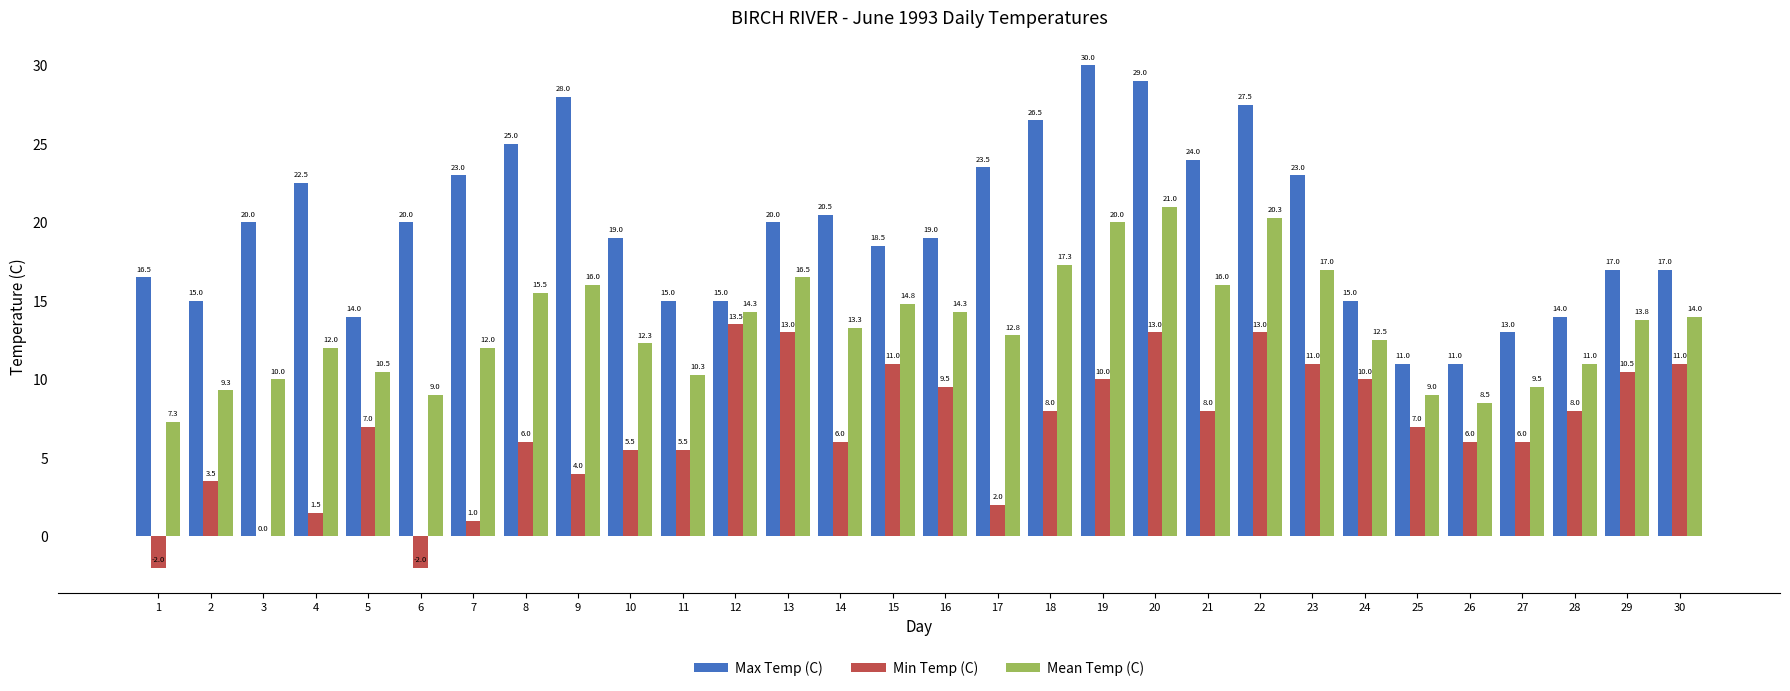

Does the chart contain stacked bars?

No